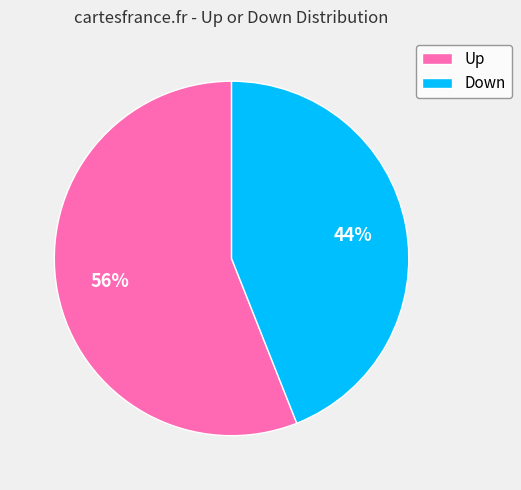

Combined, do Down and Up account for over 50%?

Yes